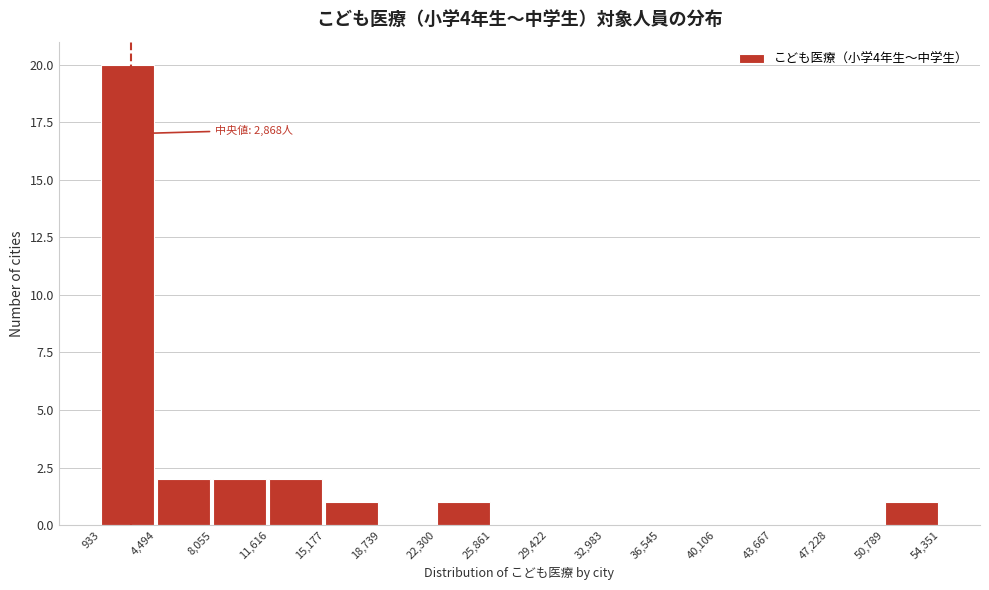

Which range on the x-axis has the tallest bar?

933 to 4,494